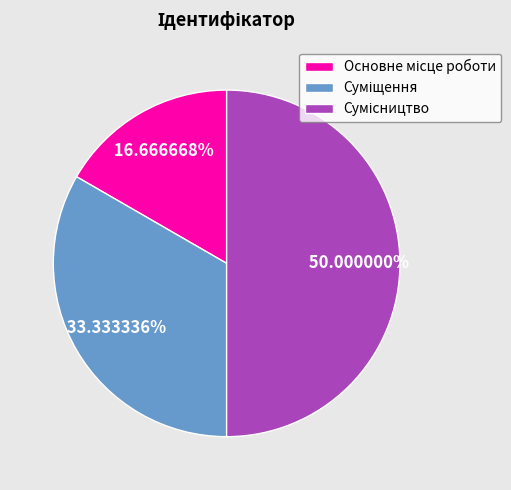

To the nearest percent, what is the combined percentage of Суміщення and Основне місце роботи?

50%